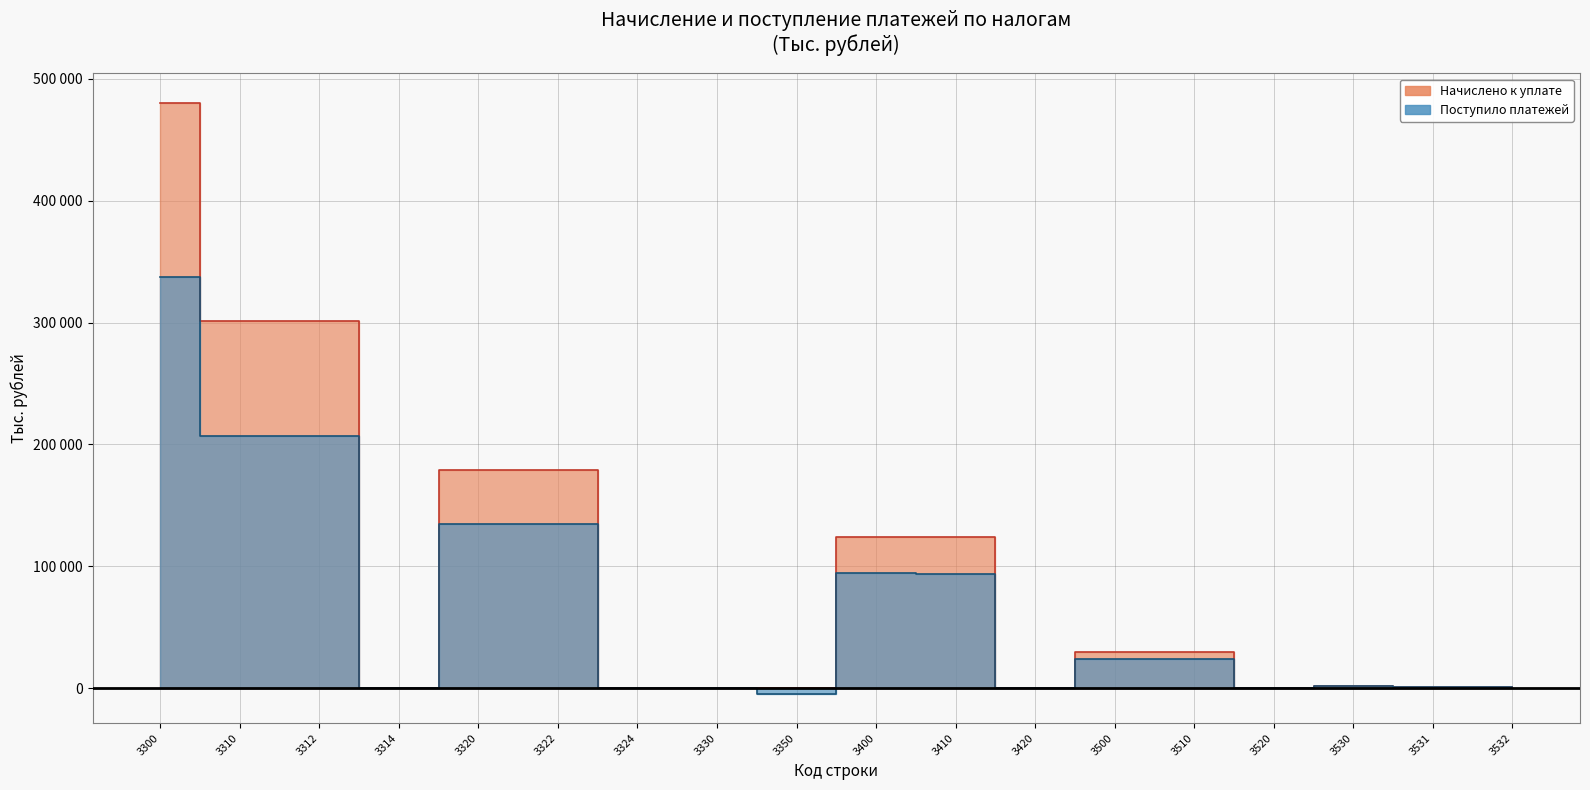

What is the highest value of the Поступило платежей series?

337500